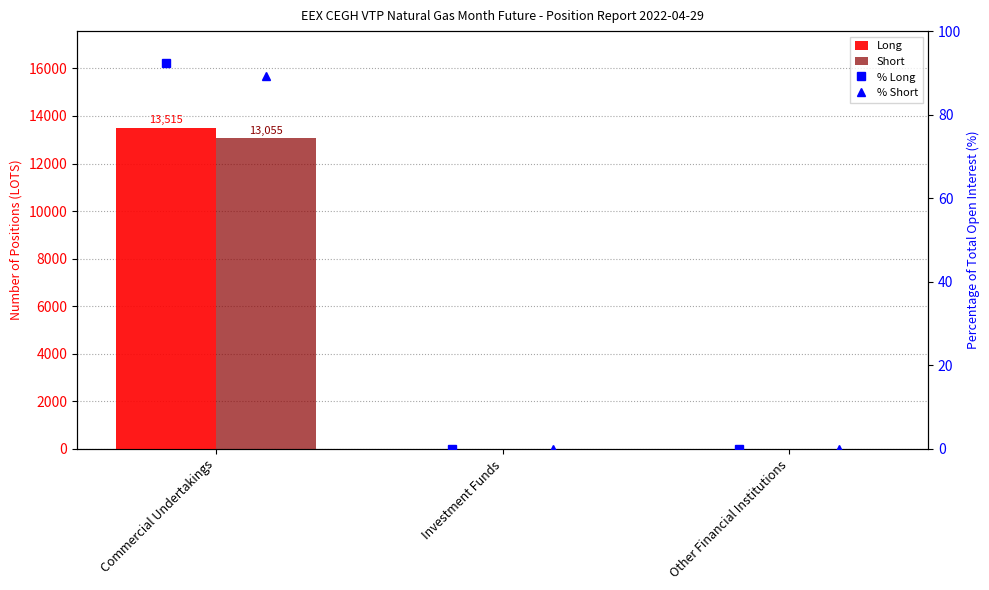

At Commercial Undertakings, list the series in order from smallest to largest.

% Short, % Long, Short, Long